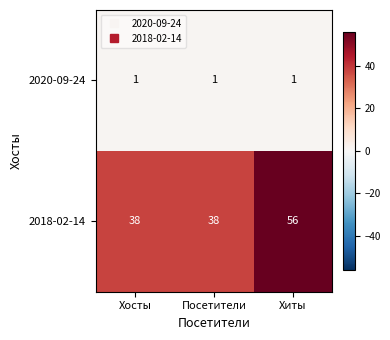

List the series in order of their overall mean, highest first.

2018-02-14, 2020-09-24